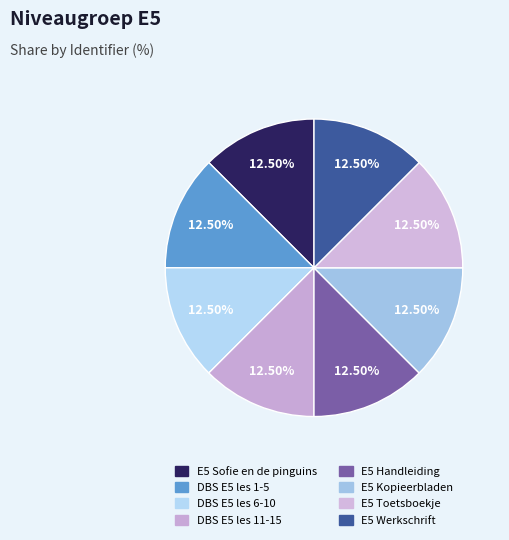

True or false: DBS E5 les 1-5 accounts for 6% of the total.

False